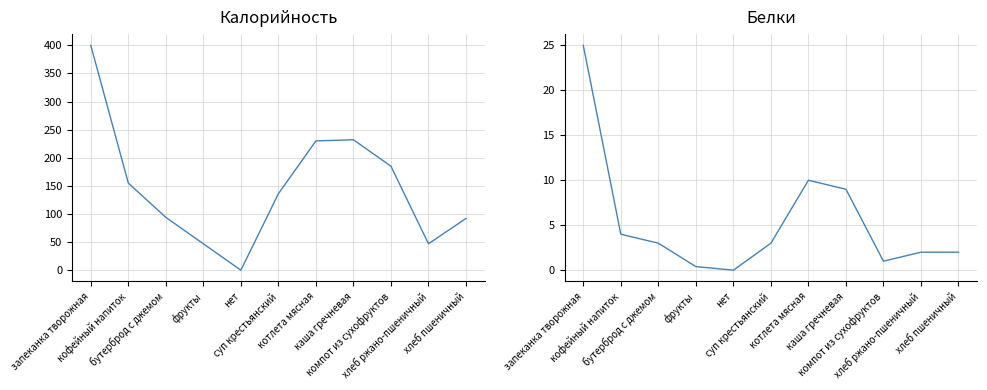

List the series in order of their overall mean, lowest first.

Белки, Калорийность